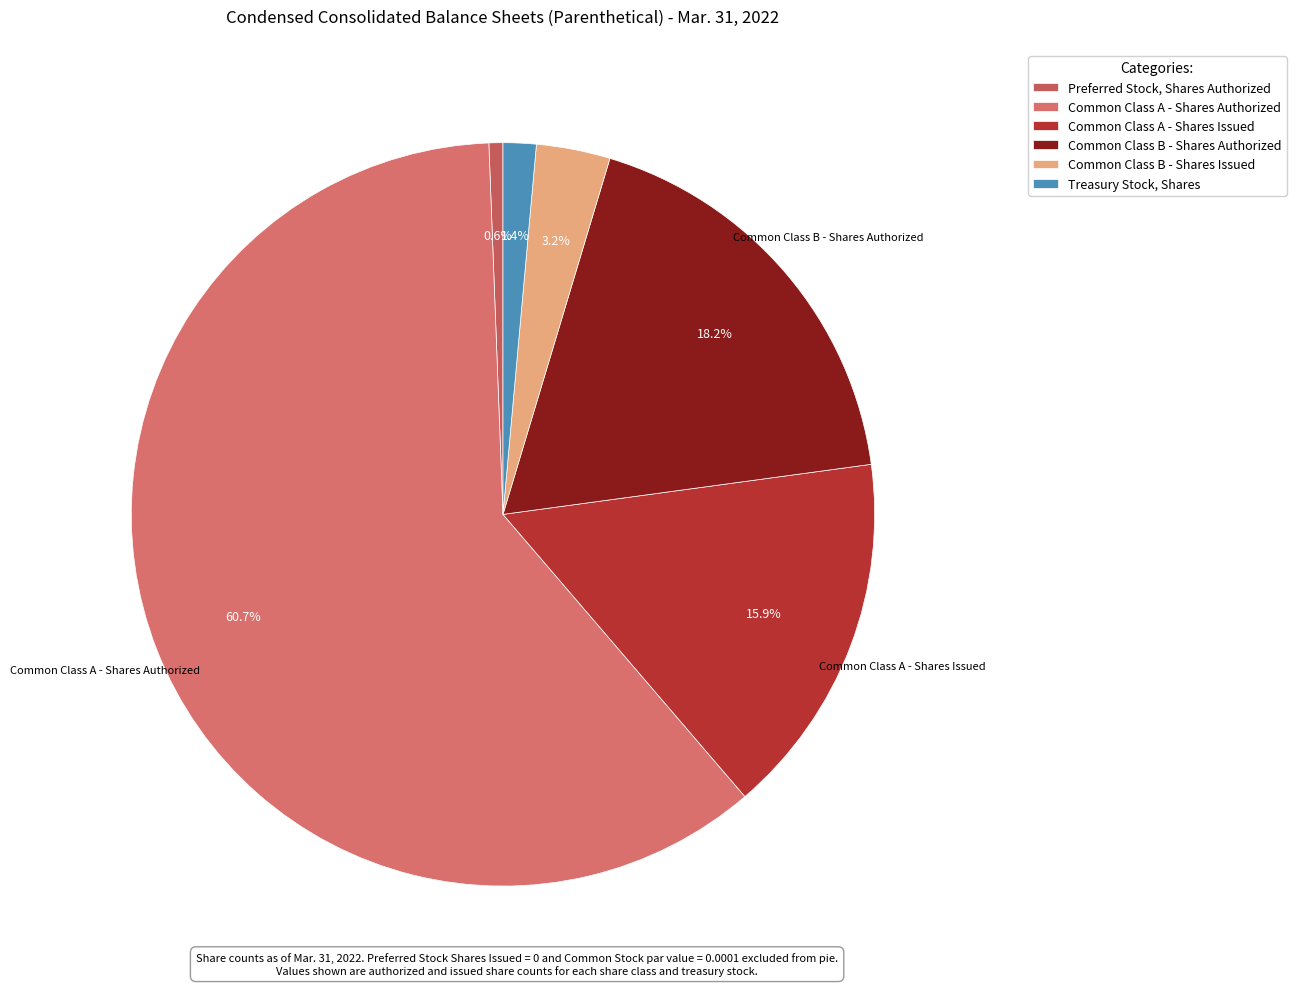

The Common Class B - Shares Issued slice represents 1% of the pie. True or false?

False